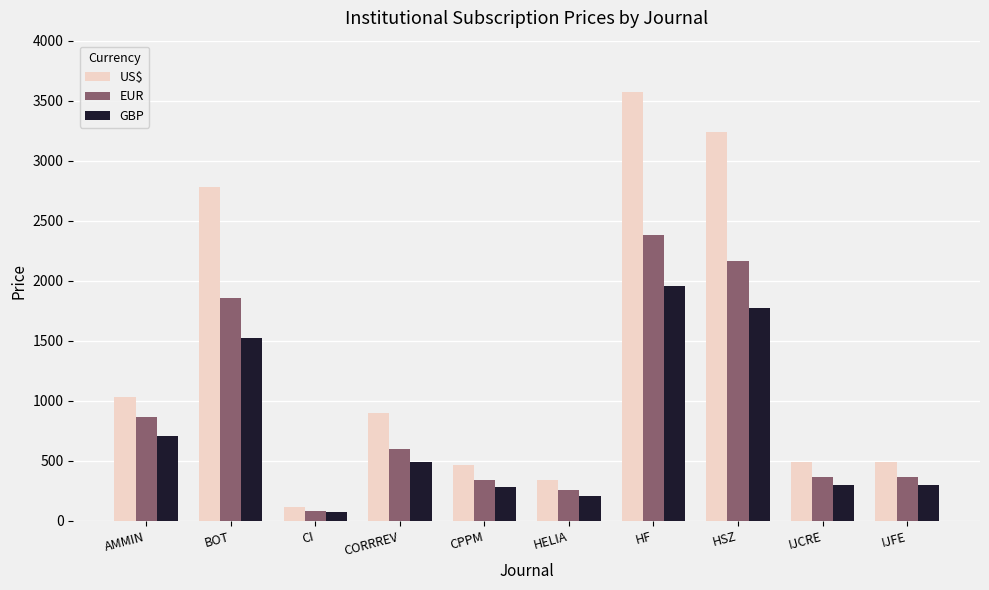

What position from the left is CI?

3